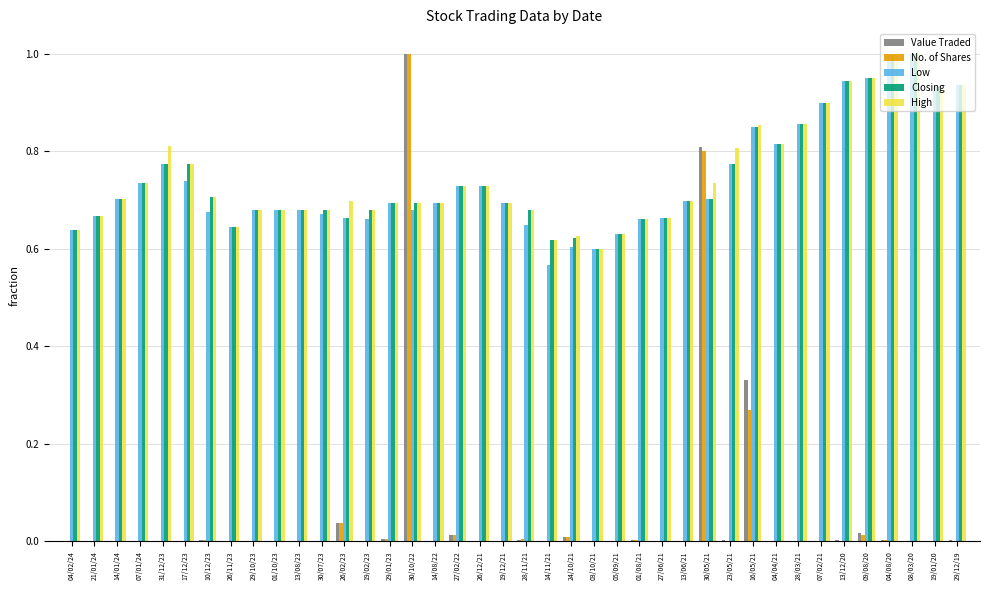

What is the sum of all Value Traded values?

2.3